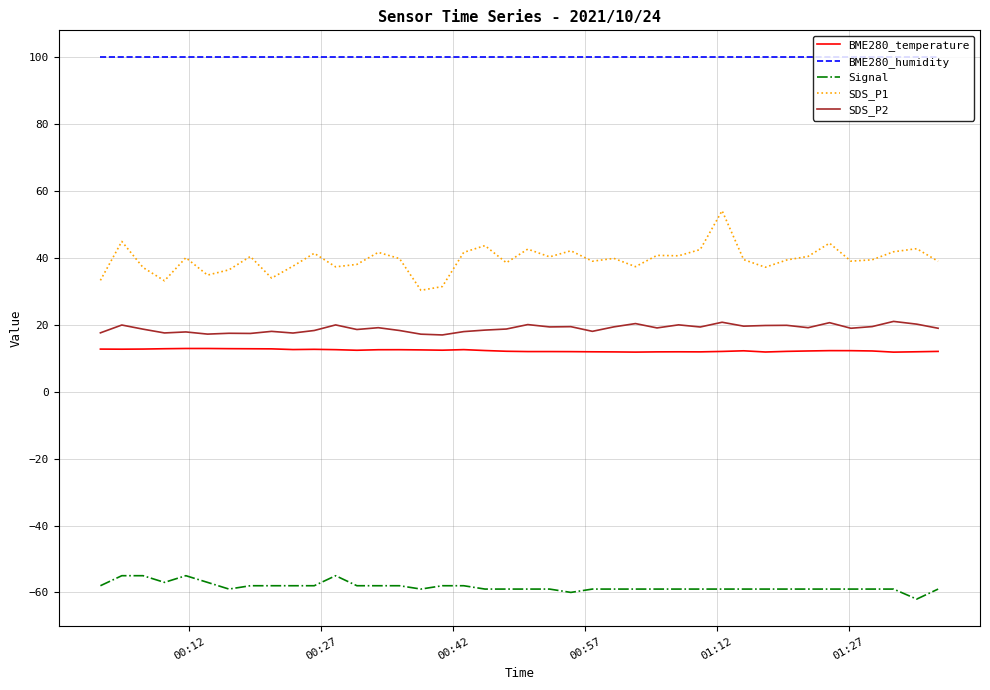

What is the maximum value shown in the chart?

100.0